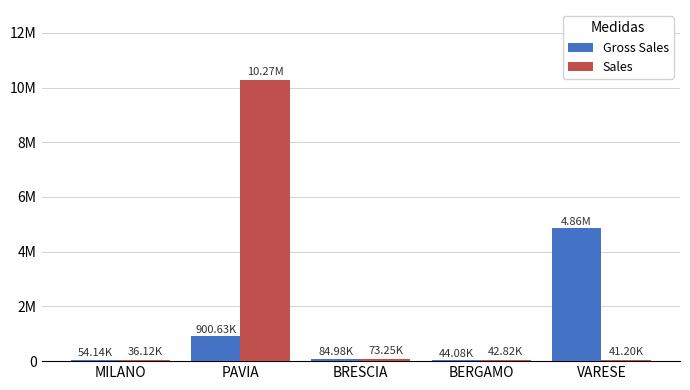

What is the approximate value of Sales at BRESCIA?

73250.1